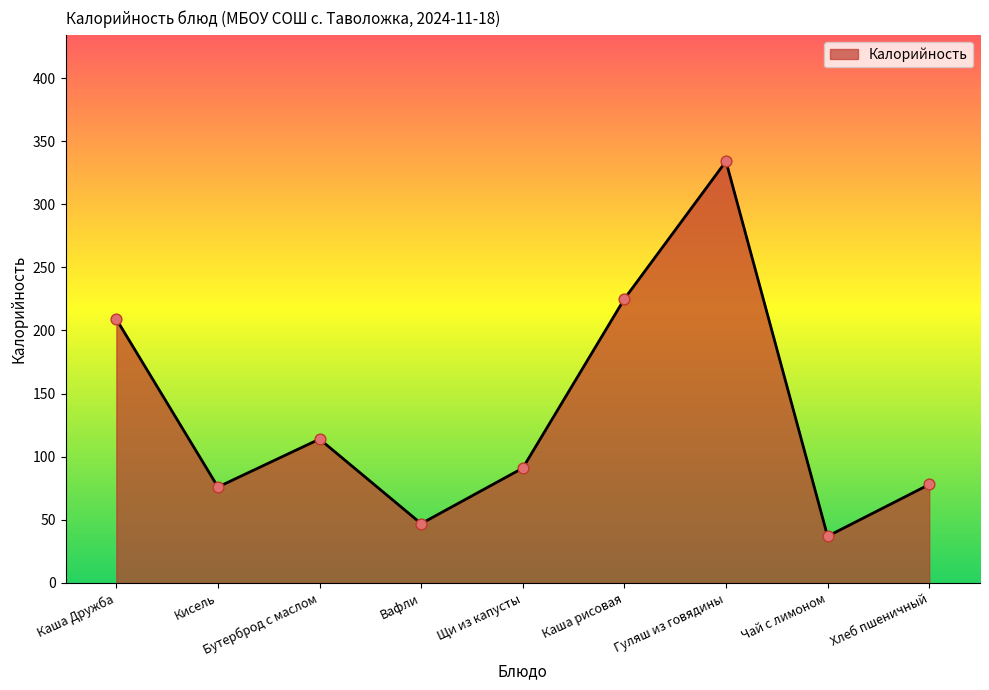

What is the change in value from Кисель to Щи из капусты?

+15